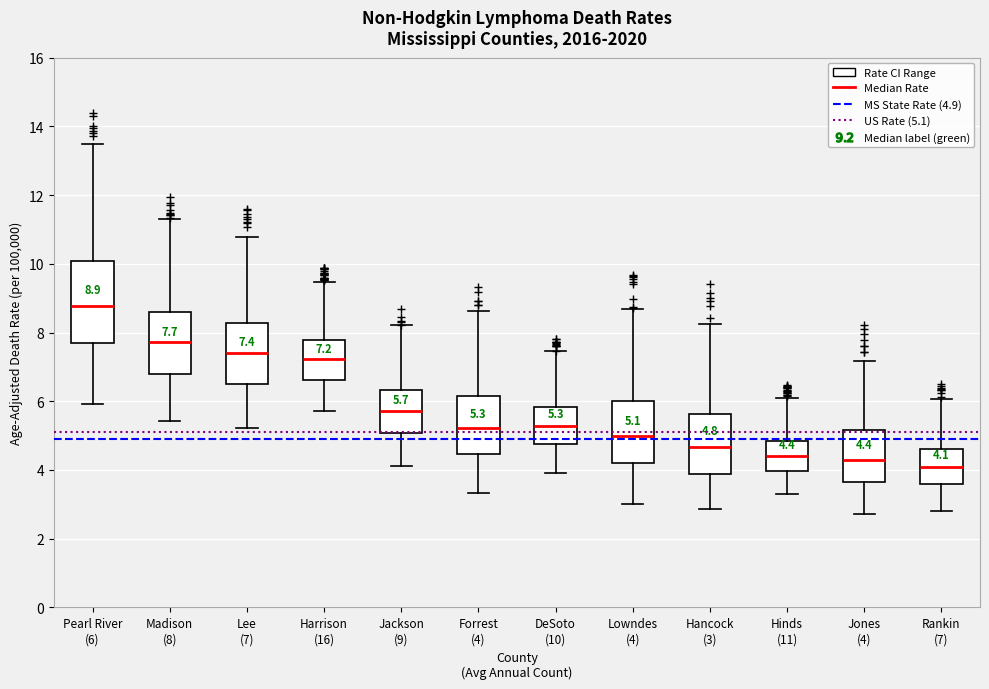

Which box's median line is the highest?

Pearl River (6)